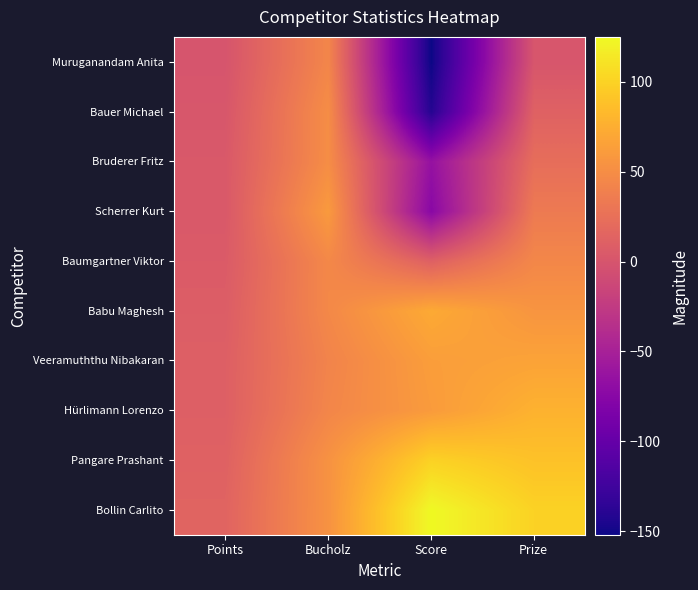

Reading left to right, list all the values displayed in this chart.

Bollin Carlito: Points=14	Bucholz=54	Score=125	Prize=100
Pangare Prashant: Points=12	Bucholz=54	Score=100	Prize=89
Hürlimann Lorenzo: Points=10	Bucholz=44	Score=61	Prize=78
Veeramuththu Nibakaran: Points=10	Bucholz=42	Score=63	Prize=67
Babu Maghesh: Points=8	Bucholz=46	Score=72	Prize=56
Baumgartner Viktor: Points=6	Bucholz=46	Score=11	Prize=45
Scherrer Kurt: Points=4	Bucholz=60	Score=-74	Prize=34
Bruderer Fritz: Points=4	Bucholz=50	Score=-65	Prize=23
Bauer Michael: Points=2	Bucholz=50	Score=-141	Prize=12
Muruganandam Anita: Points=0	Bucholz=44	Score=-152	Prize=1